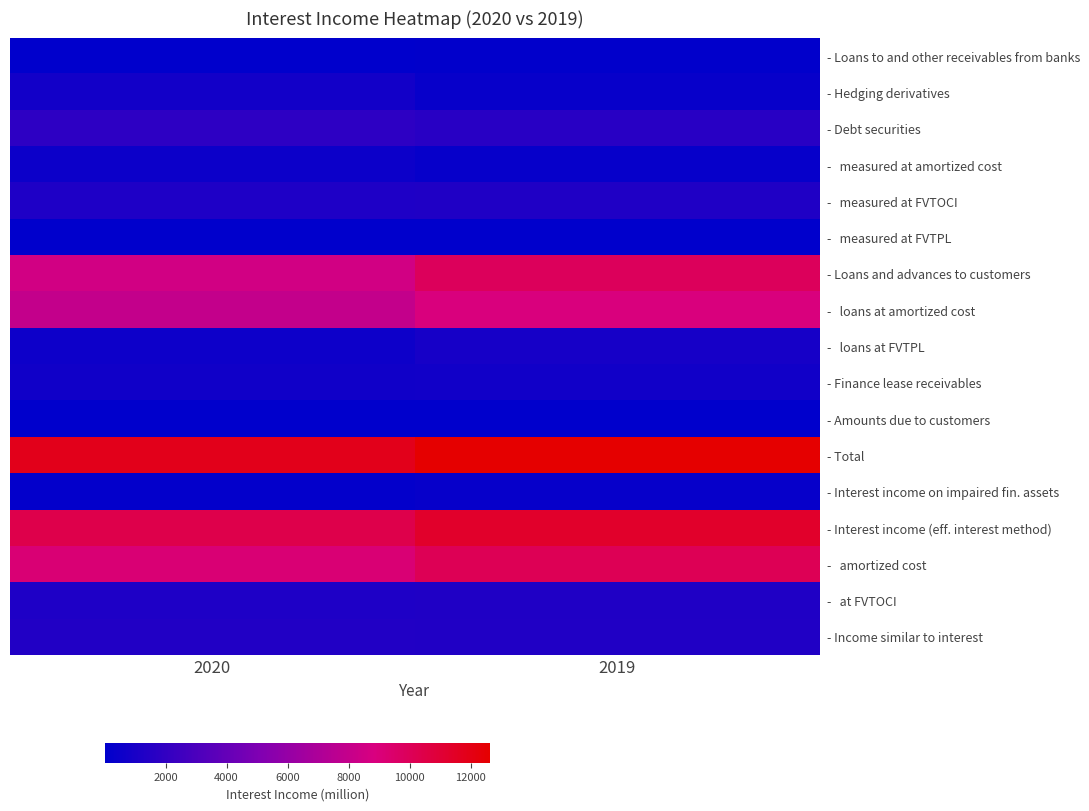

Which has a higher value, 2020 or 2019?

2019